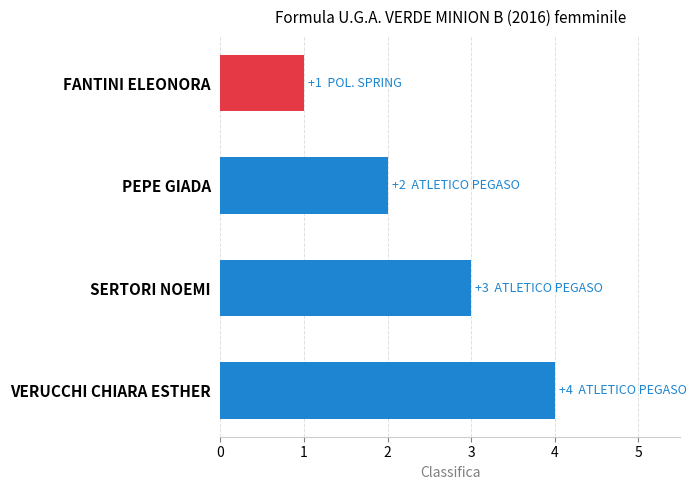

What is the sum of all values?

10